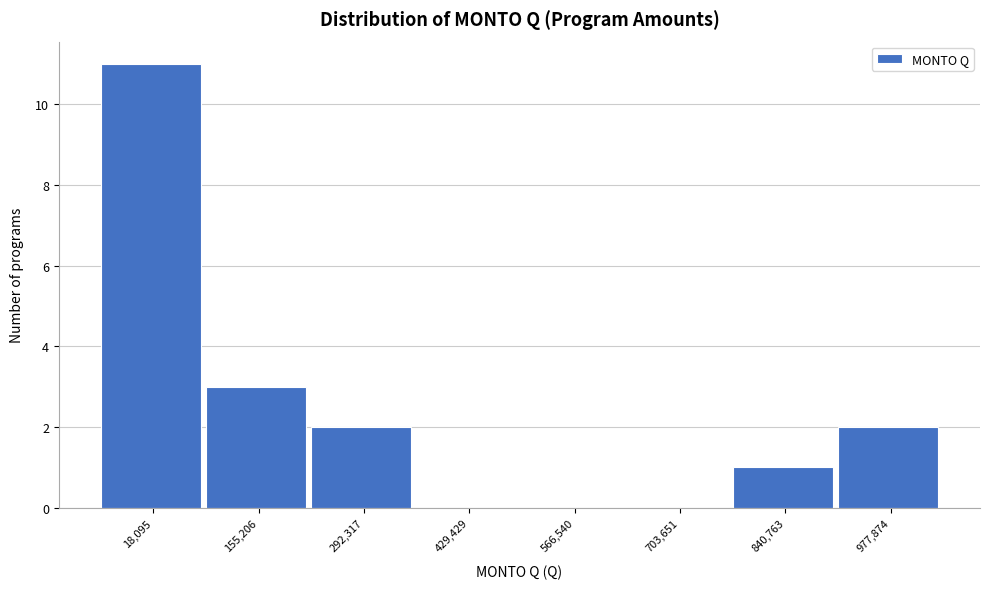

Reading right to left, list all the values displayed in this chart.

977,874=2	840,763=1	703,651=0	566,540=0	429,429=0	292,317=2	155,206=3	18,095=11